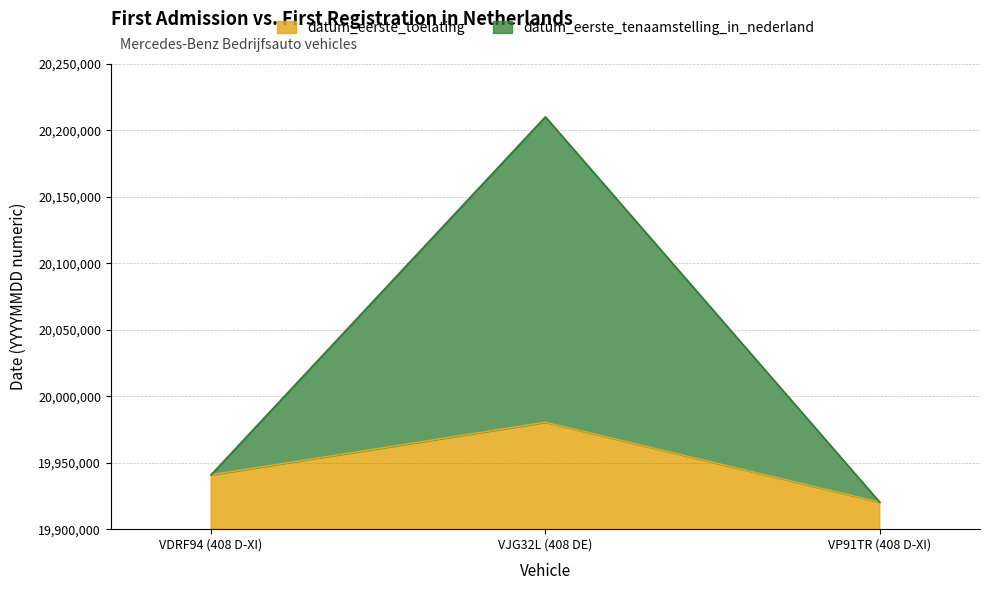

What is the average value of the datum_eerste_tenaamstelling_in_nederland series?

20023815